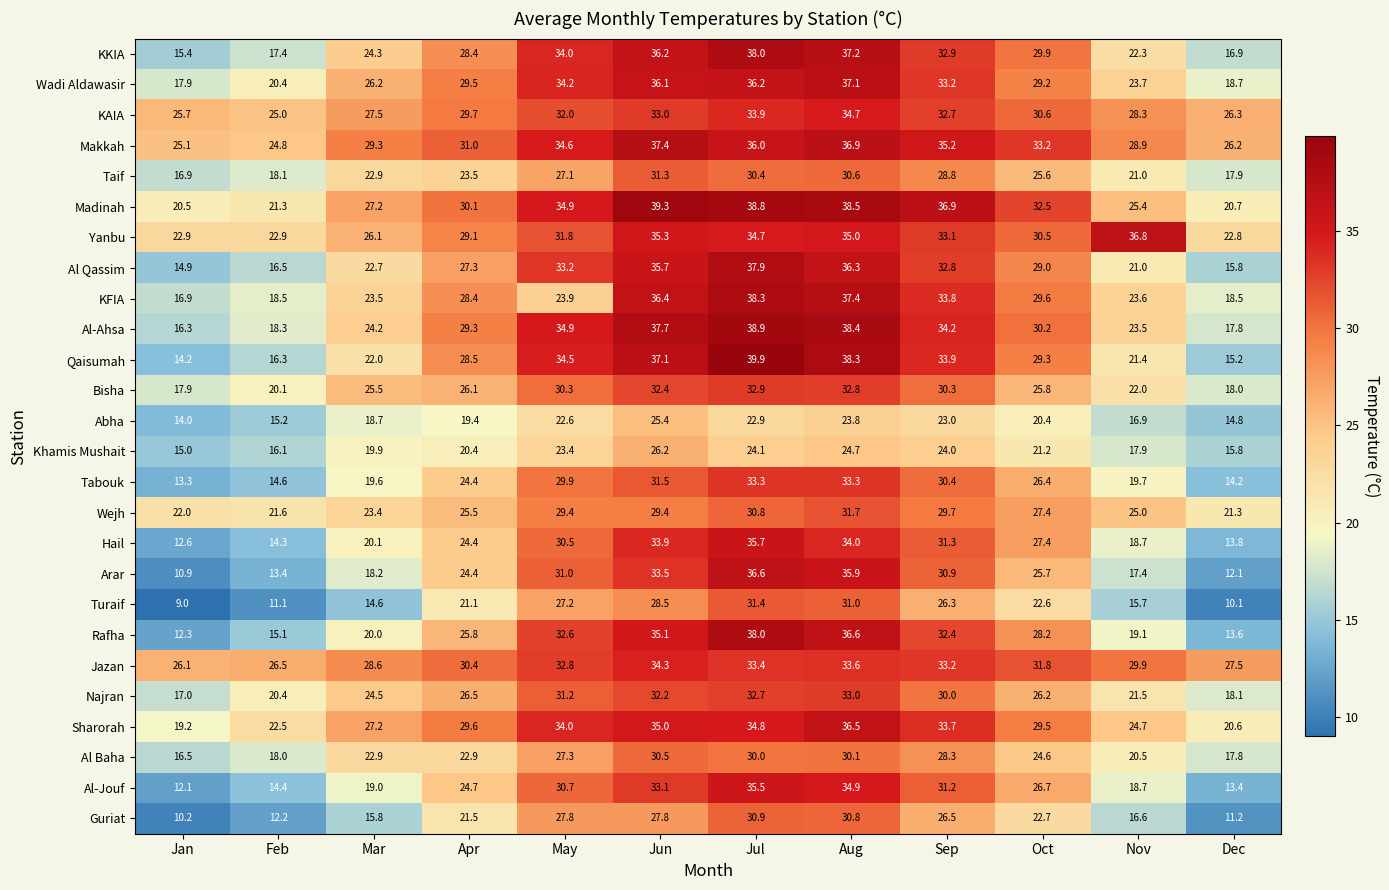

At which label does Najran reach its minimum?

Jan